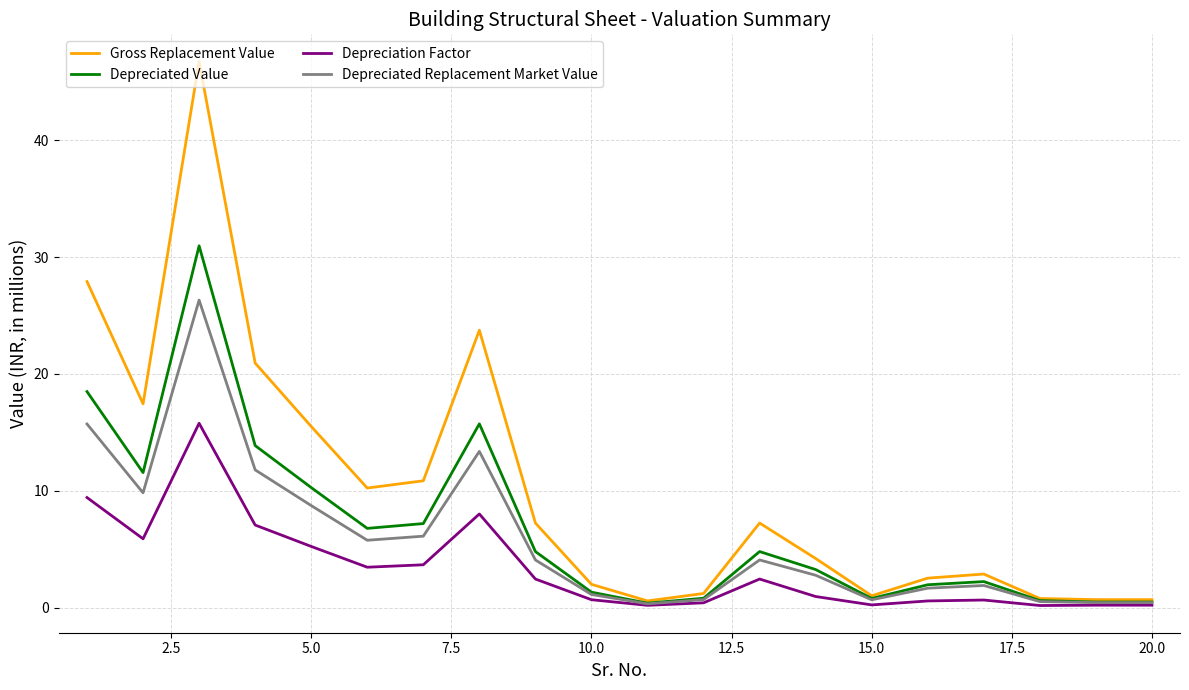

Which series has the largest range (max minus min)?

Gross Replacement Value